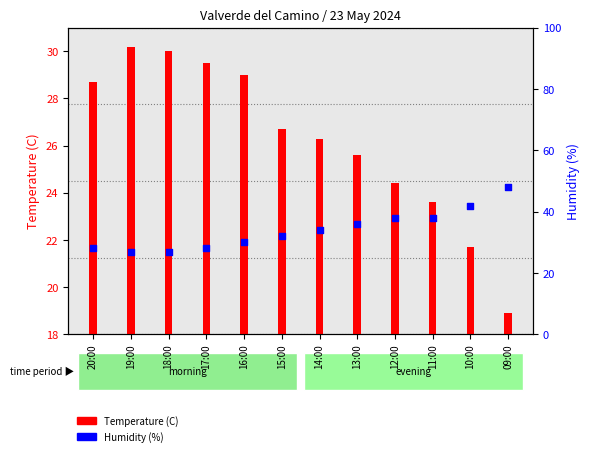

At which category is the sum across all series the highest?

09:00